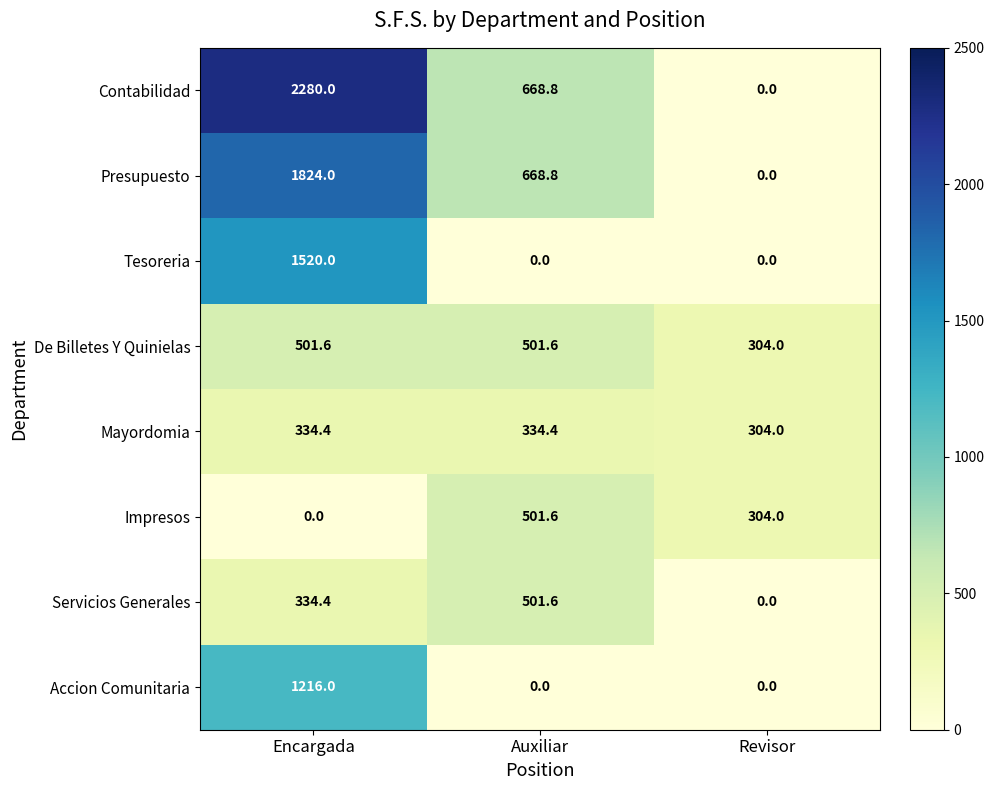

What is the difference between the highest and lowest values at Encargada?

2280.0